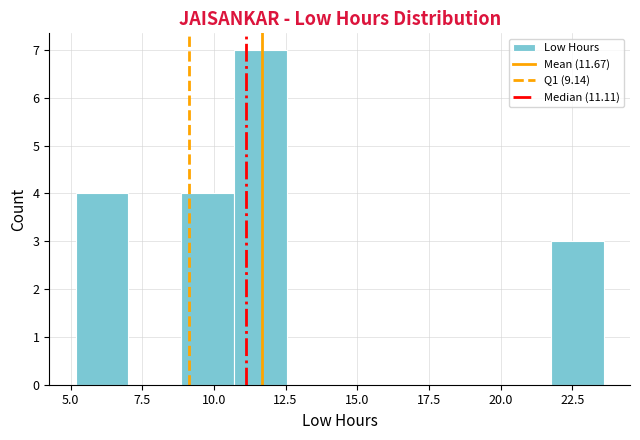

Around what value on the x-axis is the tallest bar? Give the approximate position of its centre, as read against the axis.

11.5